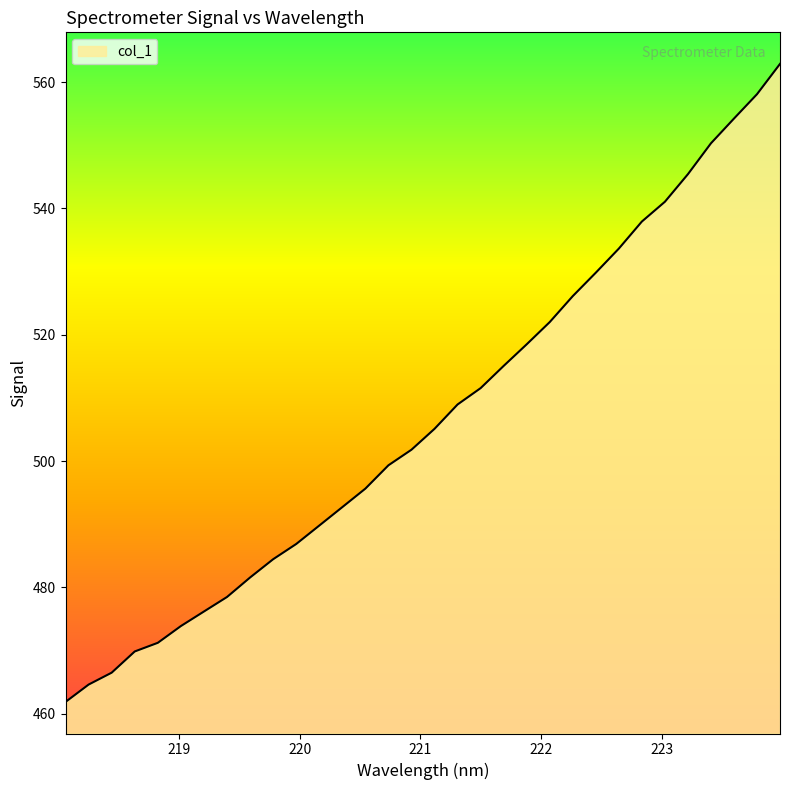

What is the greatest value displayed?

562.9